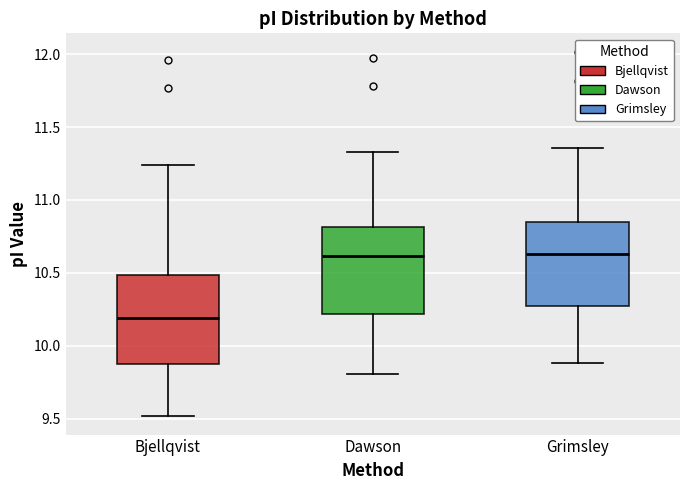

Reading left to right, read every box against the y-axis: the position of its median line, the range the box covers, and the ends of its whiskers. The values are not printed on the chart, so give them approximately, as read against the axis.

Bjellqvist: median 10.20, box 9.90 to 10.50, whiskers 9.50 to 11.25
Dawson: median 10.60, box 10.20 to 10.80, whiskers 9.80 to 11.35
Grimsley: median 10.65, box 10.25 to 10.85, whiskers 9.90 to 11.35